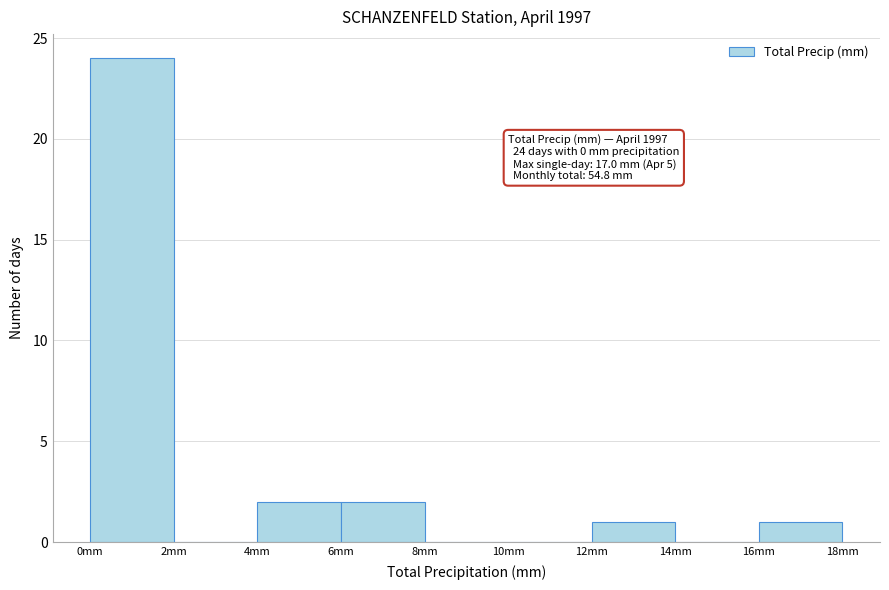

Over which range of the x-axis is the bar tallest?

0 to 2